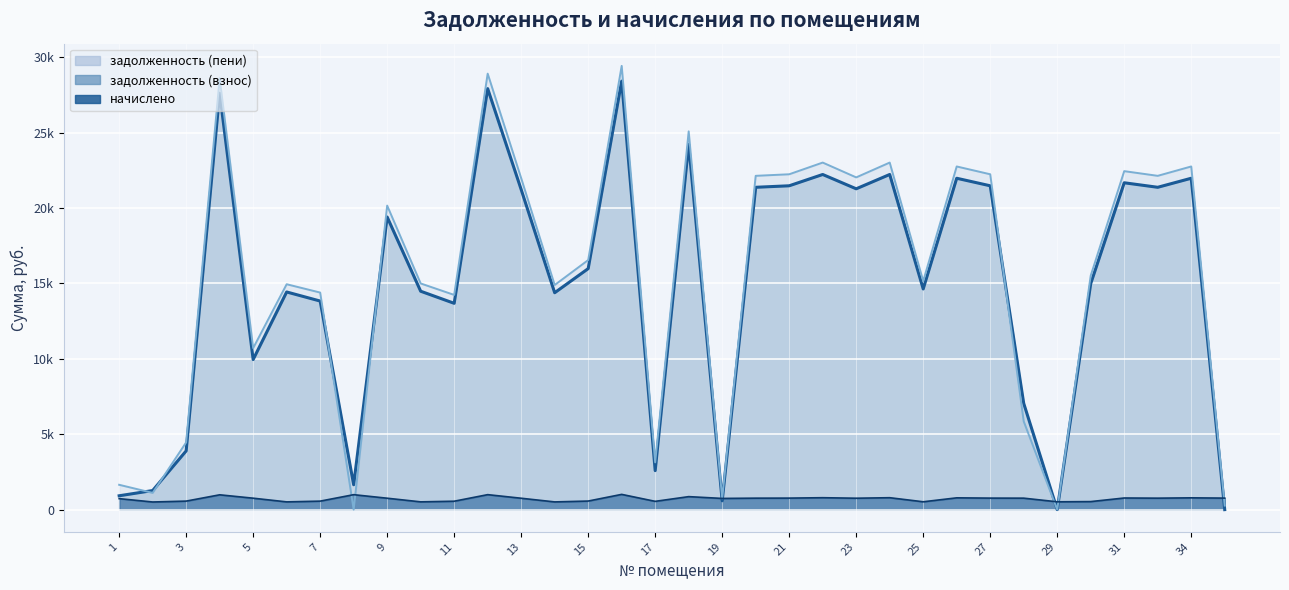

Reading right to left, transcribe all the data shown in this chart.

задолженность (взнос): 35=0.0	34=21970.1	32=21370.8	31=21670.6	30=14979.6	29=0.0	28=7046.5	27=21470.8	26=21970.1	25=14630.0	24=22219.8	23=21271.0	22=22219.8	21=21470.8	20=21370.8	19=582.1	18=24217.1	17=2584.1	16=28411.4	15=15978.2	14=14380.3	13=21221.2	12=27912.1	11=13678.7	10=14480.3	9=19401.0	8=1649.0	7=13828.6	6=14430.5	5=9951.1	4=27612.4	3=3894.1	2=1264.7	1=918.5
задолженность (пени): 35=268.0	34=22751.5	32=22130.9	31=22441.3	30=15512.4	29=0.0	28=5853.0	27=22234.4	26=22751.5	25=15150.4	24=23010.1	23=22027.5	22=23010.1	21=22234.4	20=22130.9	19=744.3	18=25078.4	17=3132.9	16=29422.0	15=16546.6	14=14891.8	13=21976.0	12=28904.9	11=14236.4	10=14995.3	9=20157.5	8=0.0	7=14391.6	6=14943.8	5=10709.5	4=28594.5	3=4458.9	2=1110.8	1=1646.6
начислено: 35=763.7	34=781.4	32=760.1	31=770.8	30=532.8	29=518.6	28=760.1	27=763.7	26=781.4	25=520.4	24=790.3	23=756.6	22=790.3	21=763.7	20=760.1	19=742.4	18=861.4	17=548.8	16=1010.5	15=568.3	14=511.5	13=754.8	12=992.8	11=557.7	10=515.0	9=756.6	8=991.0	7=563.0	6=513.3	5=758.3	4=982.1	3=564.8	2=506.2	1=728.2